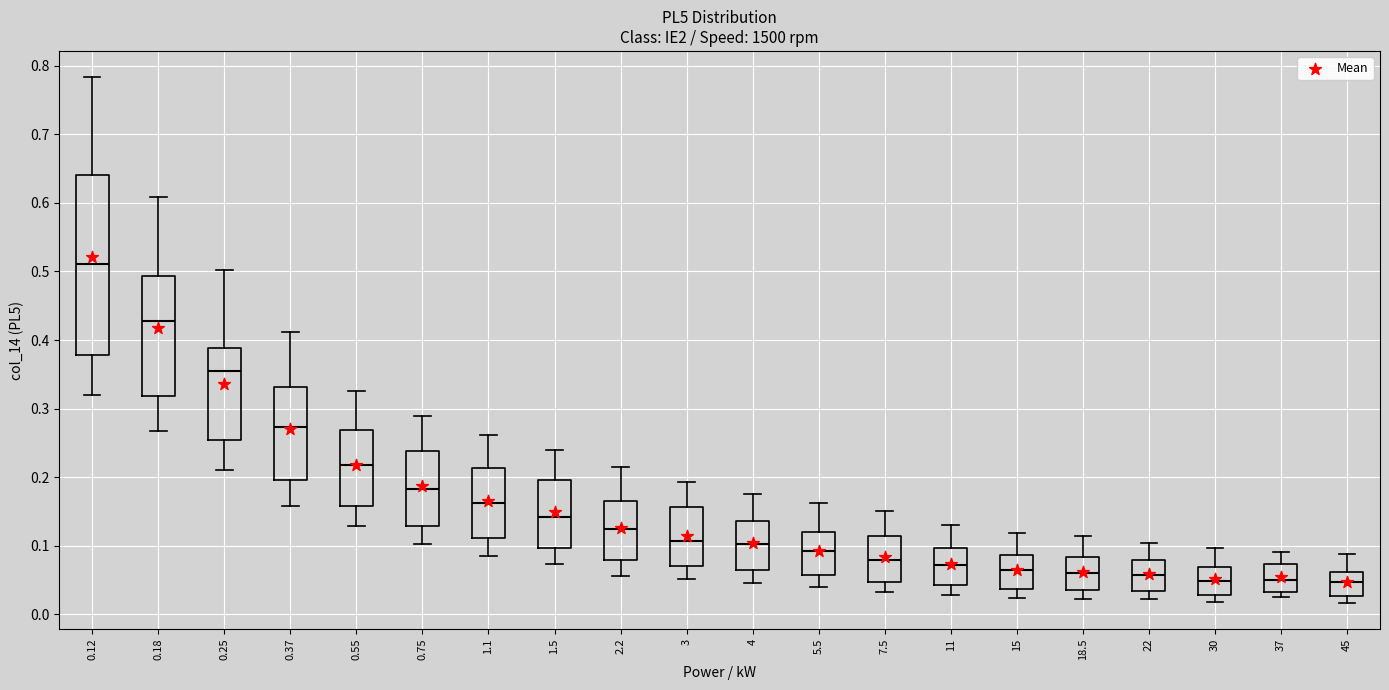

Where does the lower whisker of the box at x = 15 end on the y-axis? The values are not printed on the chart, so give them approximately, as read against the axis.

0.02